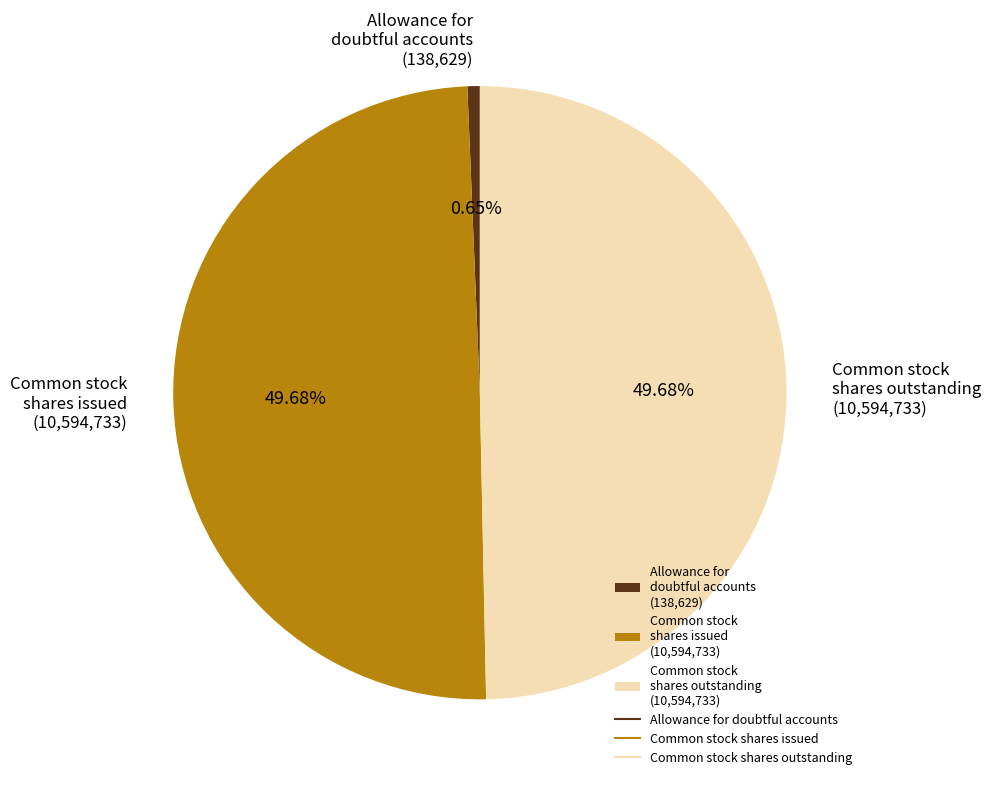

To the nearest percent, what is the difference between the largest and smallest slice percentages?

49%